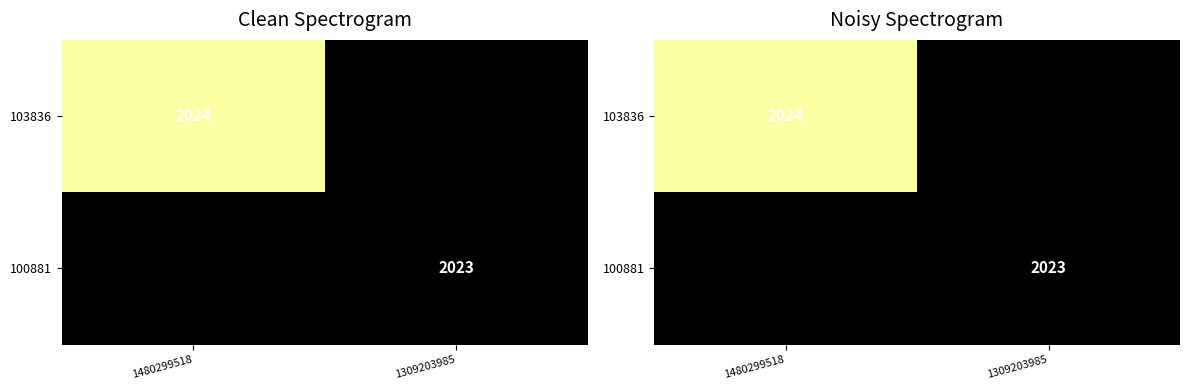

Rank the series at 1309203985 from highest to lowest value.

103836, 100881